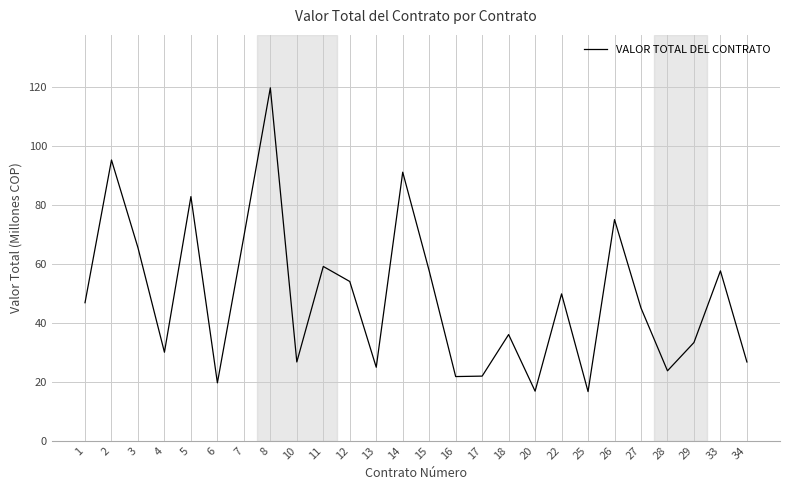

Where is the data nearest to the value 68?

7